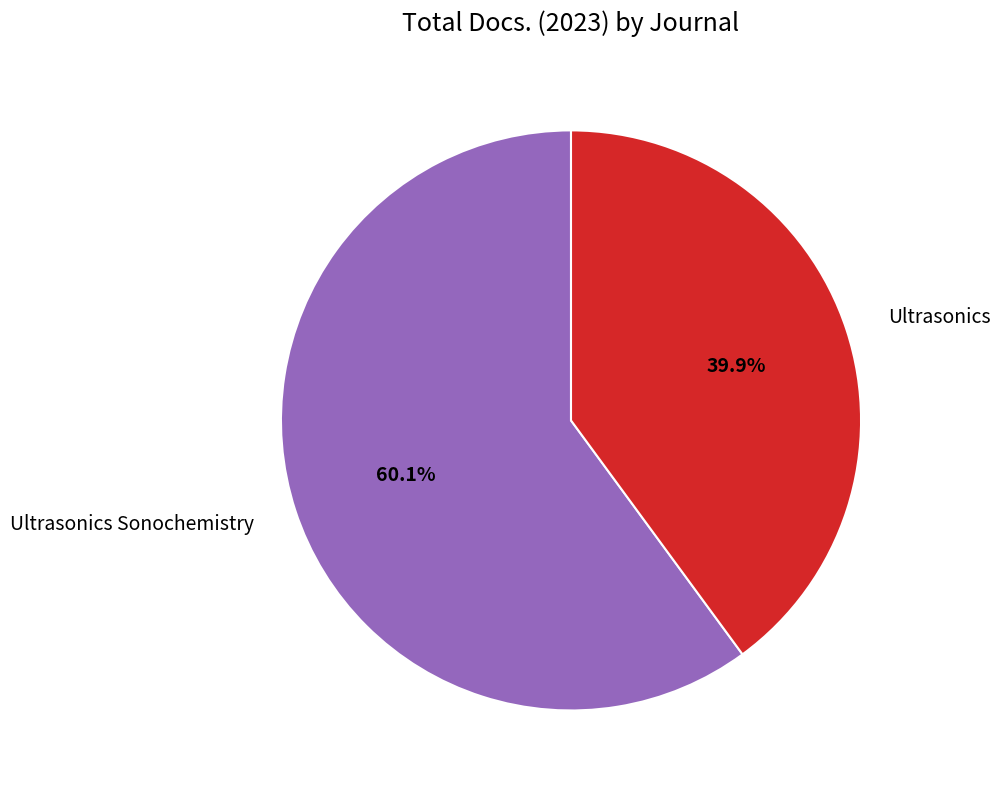

What is the largest slice in the pie chart?

Ultrasonics Sonochemistry